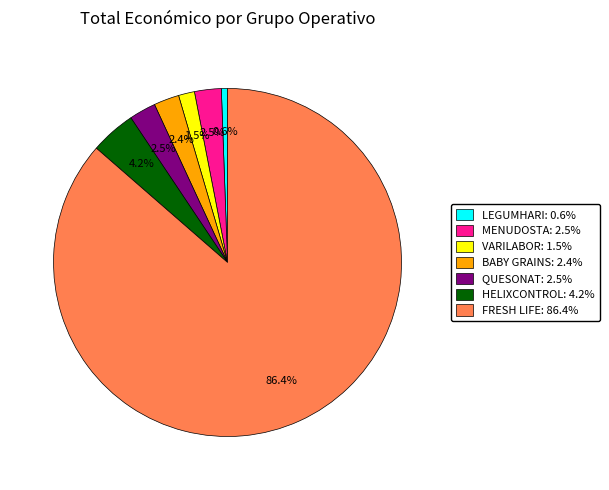

Between FRESH LIFE: 86.4% and LEGUMHARI: 0.6%, which is larger?

FRESH LIFE: 86.4%